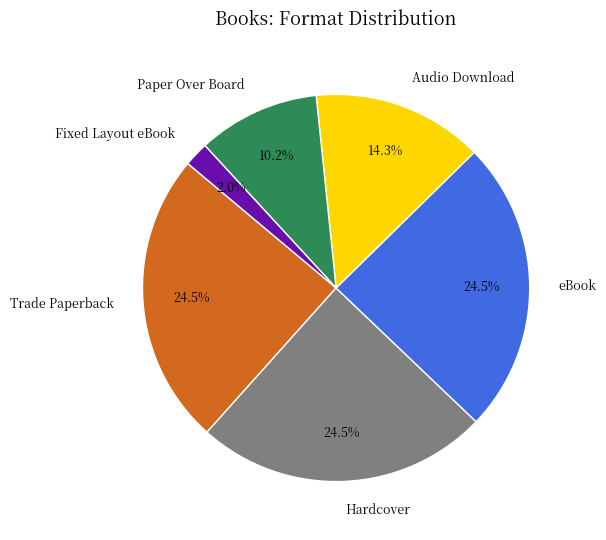

What is the smallest slice in the pie chart?

Fixed Layout eBook